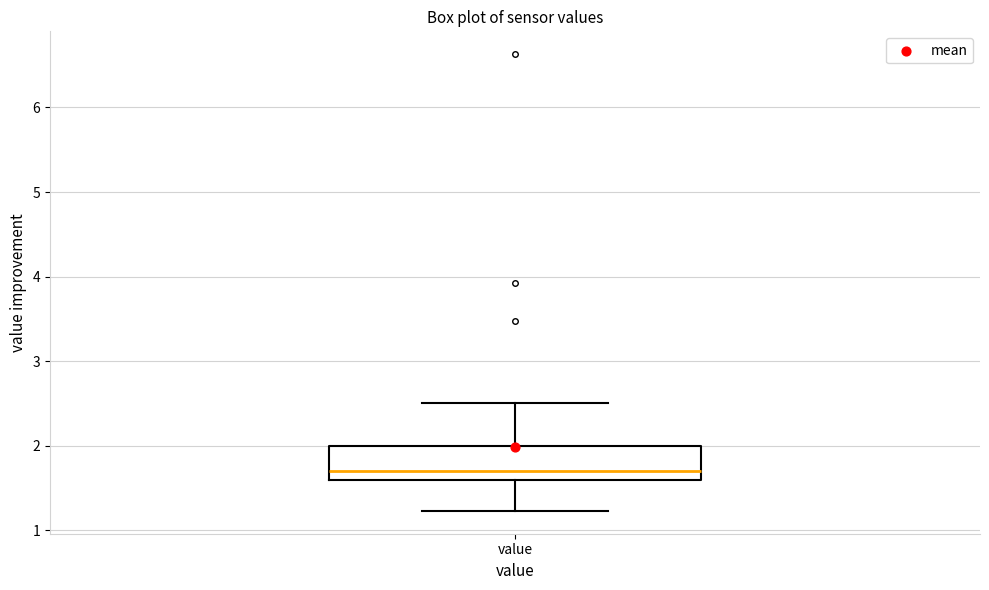

Transcribe this box plot: give where the median line is, the range the box spans, and where the two whiskers end, as read against the y-axis. The values are not printed on the chart, so give them approximately, as read against the axis.

median 1.7, box 1.6 to 2.0, whiskers 1.2 to 2.5